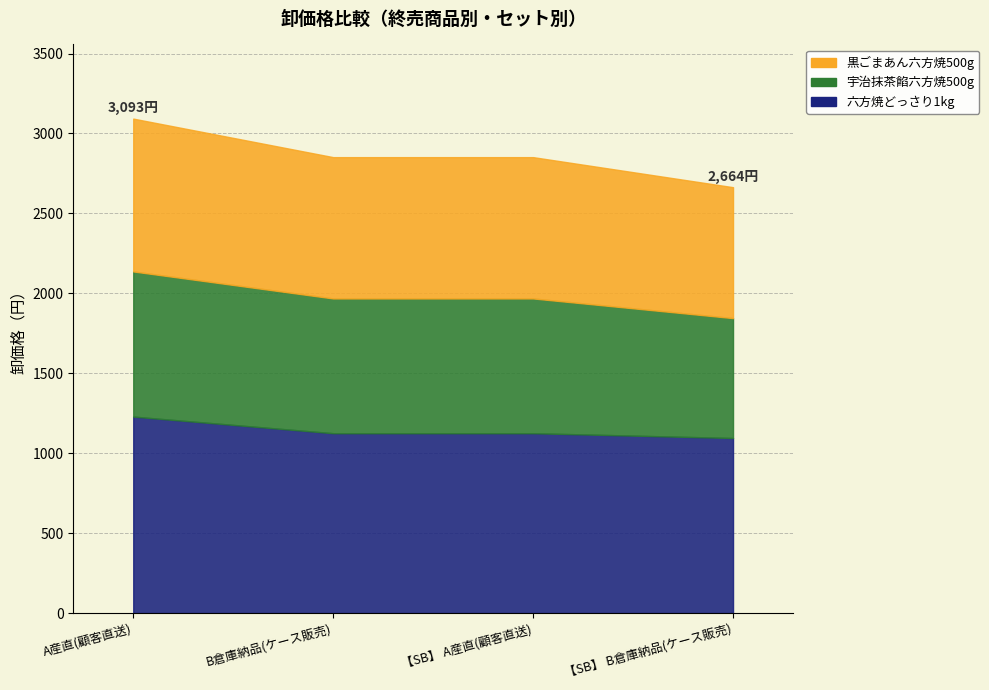

Is the value of 黒ごまあん六方焼500g 入数 at B倉庫納品(ケース販売) greater than the value of 宇治抹茶餡六方焼500g 入数 at A産直(顧客直送)?

Yes